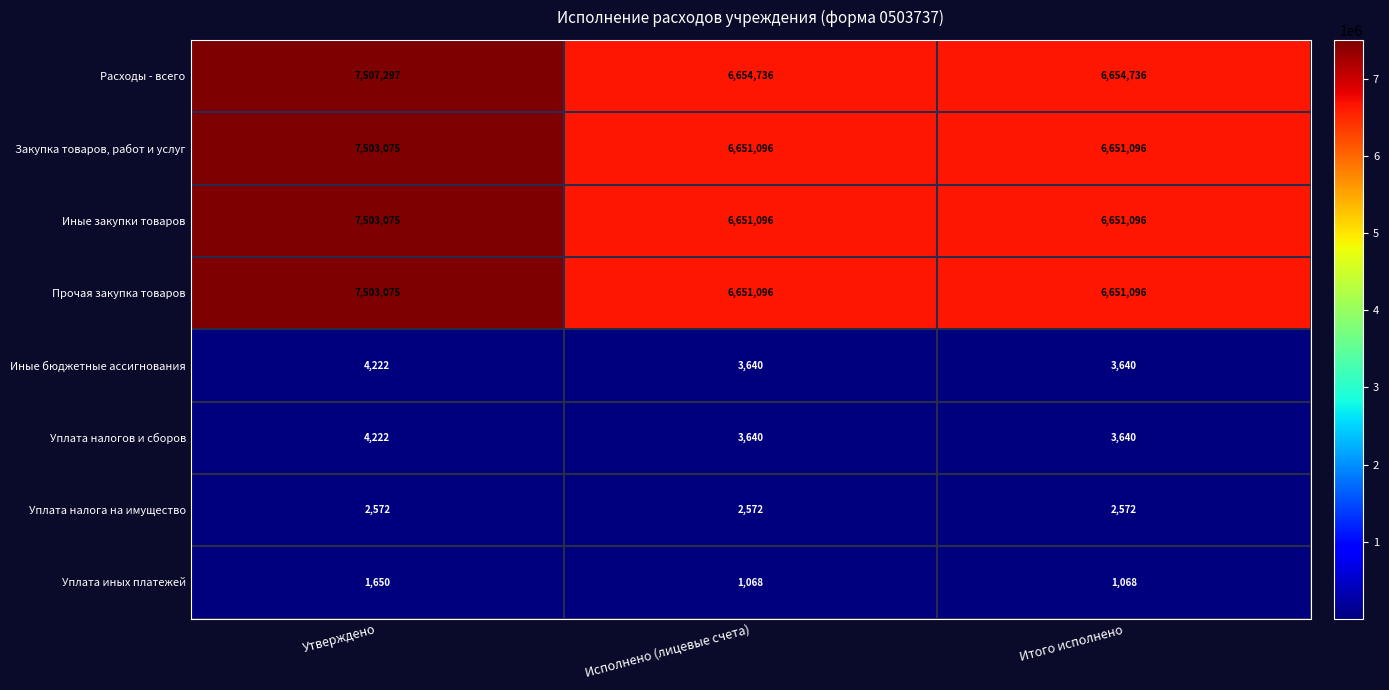

Is it true that Уплата налогов и сборов equals 3640 at Исполнено (лицевые счета)?

True